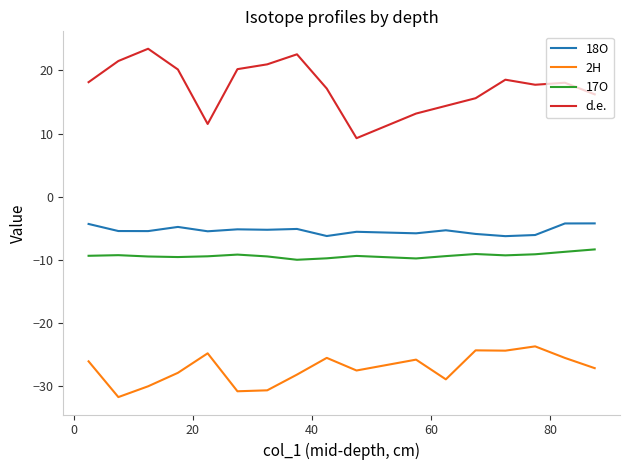

True or false: 18O and 2H cross at least once.

False